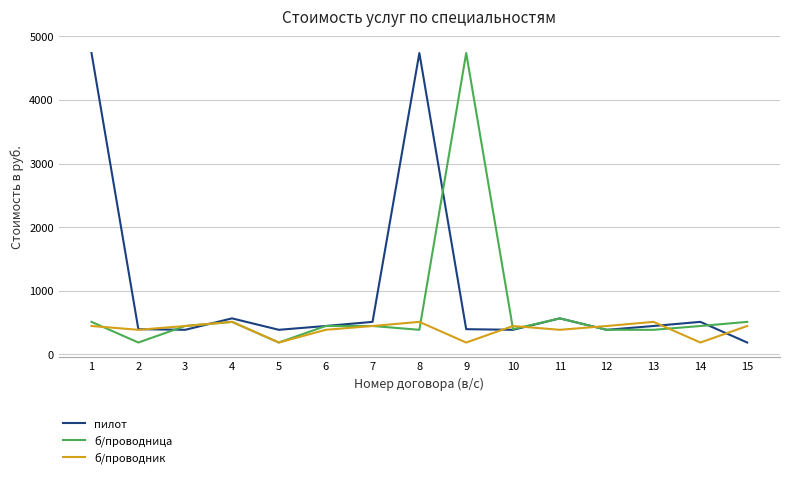

What is the spread (max minus min) of values at 2?

210